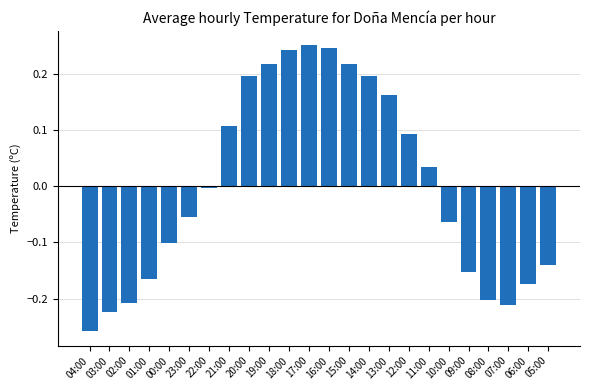

Is it true that the value at 21:00 is 0.0?

False